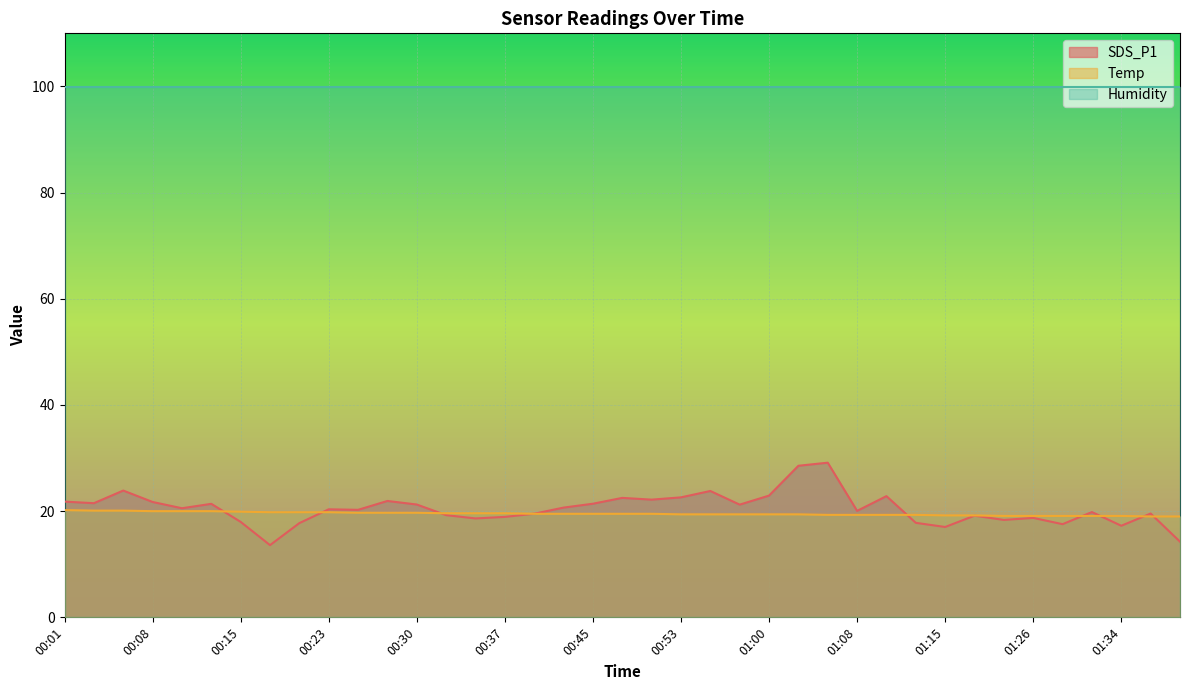

What is the difference between the Temp values at 01:03 and 00:18?

0.4